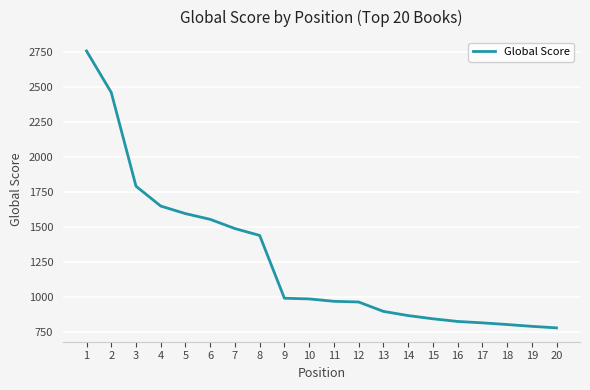

The chart shows a value of 676 at 6. True or false?

False